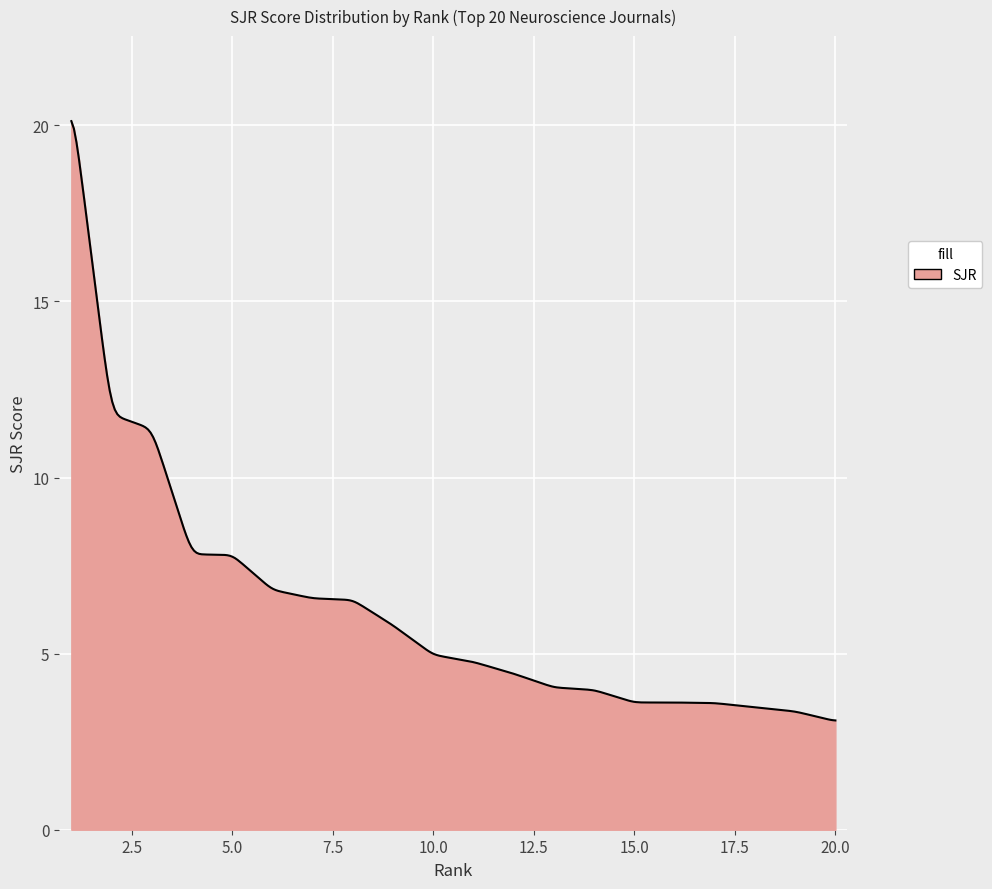

What is the sum of all values?

1841.5